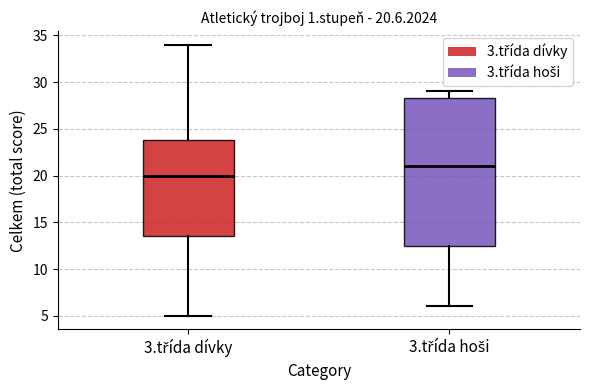

Which box has the highest median line?

3.třída hoši